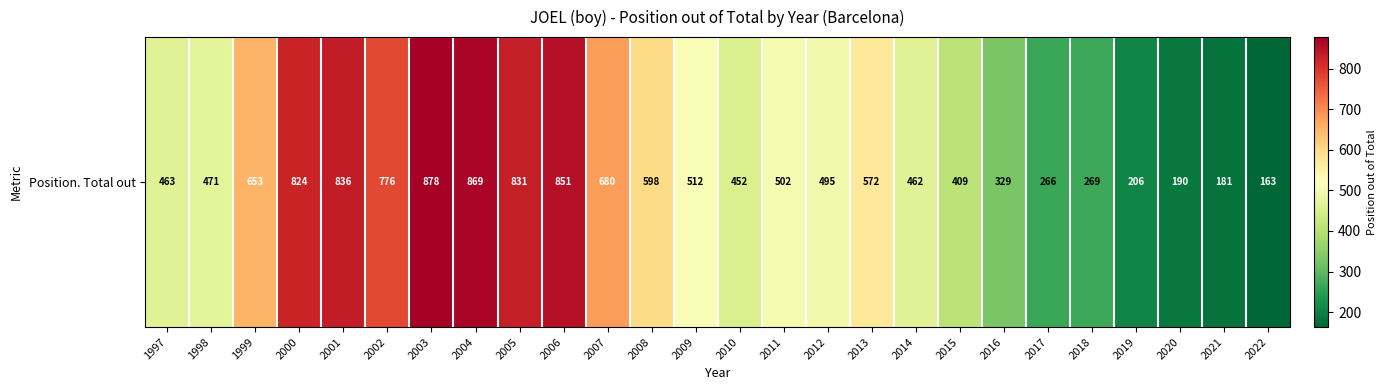

Read the value at 2007.

680